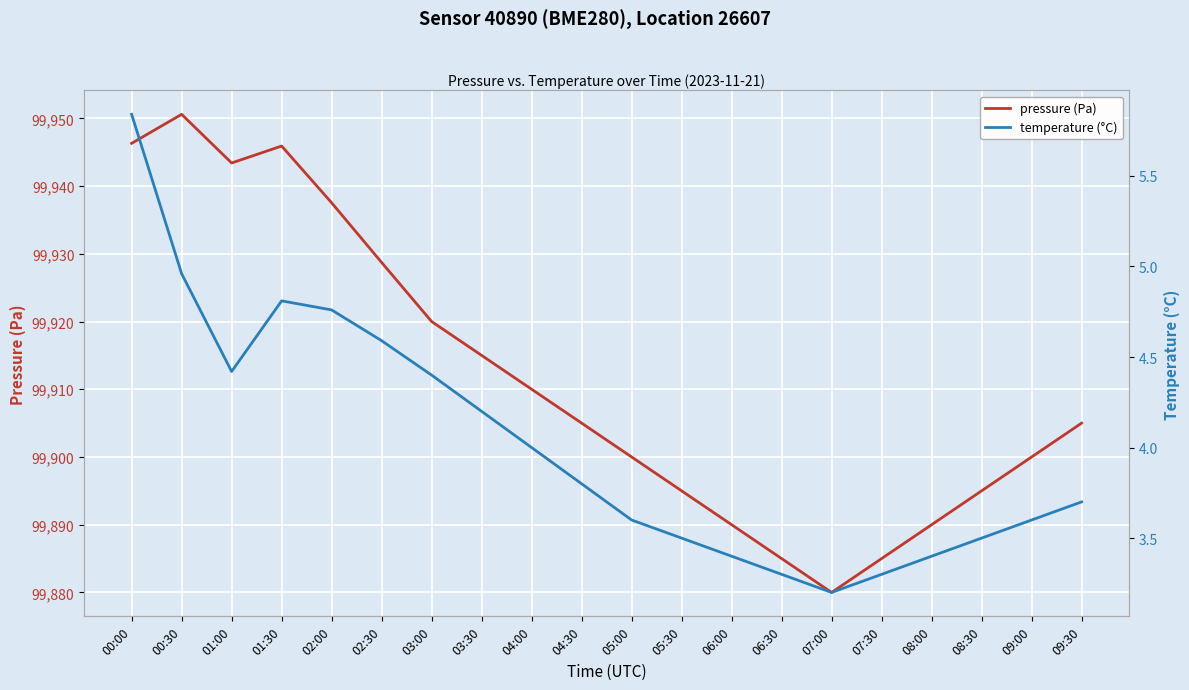

Is it true that temperature (°C) equals 1.9 at 02:30?

False